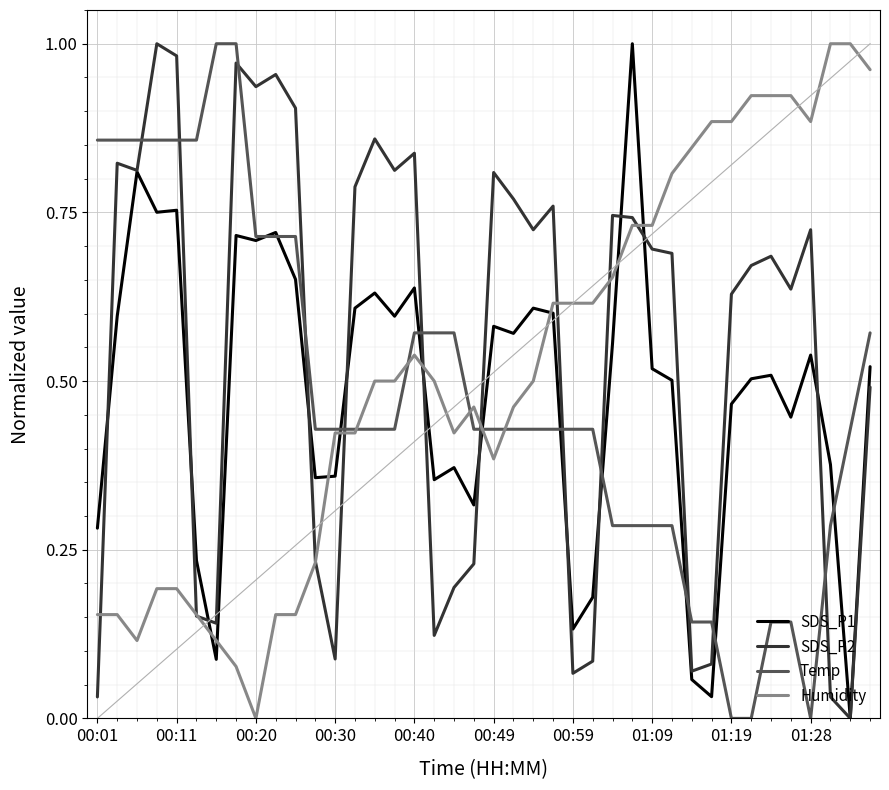

After their last crossing, which series has the higher values: Temp or SDS_P2?

Temp